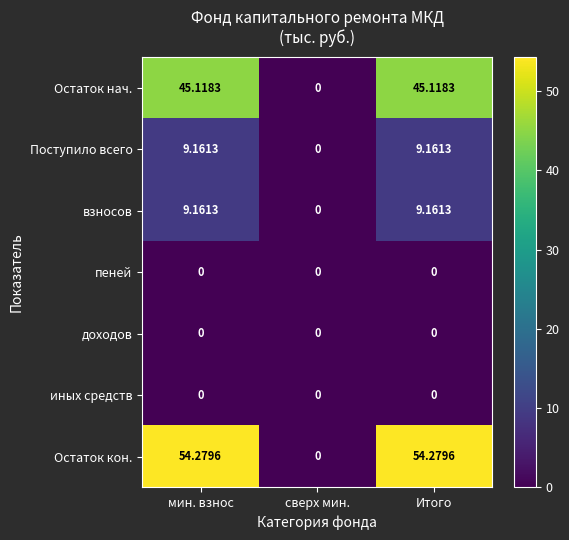

Where does the Остаток кон. series first go above 54?

мин. взнос